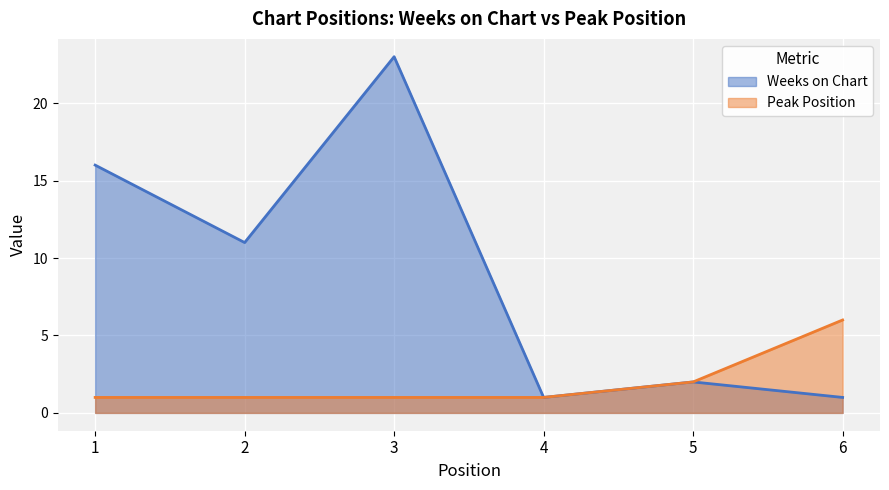

How many lines are shown in the chart?

2